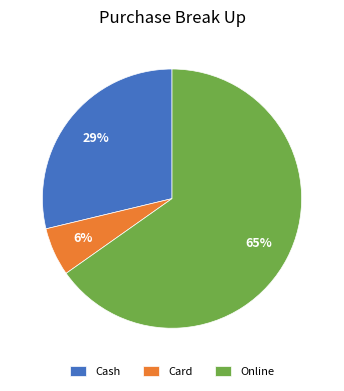

What is the majority slice?

Online